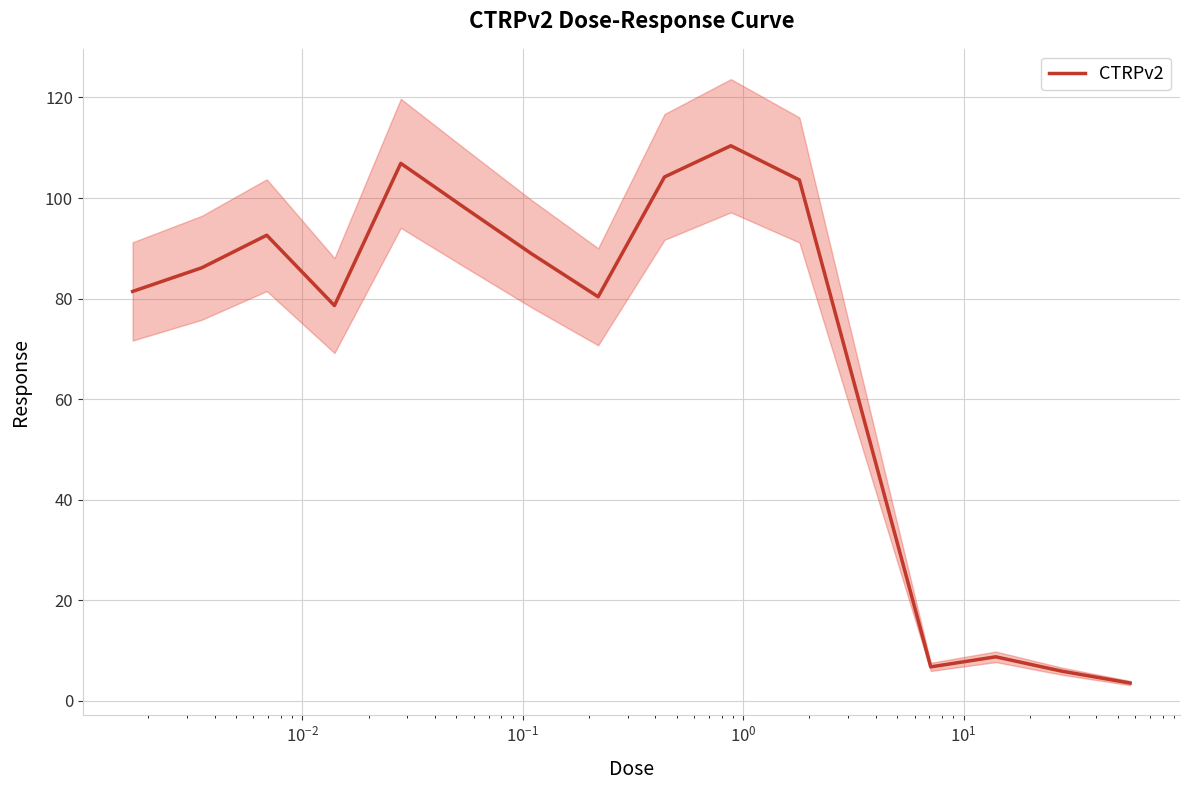

What is the highest value of the CTRPv2 series?

110.4